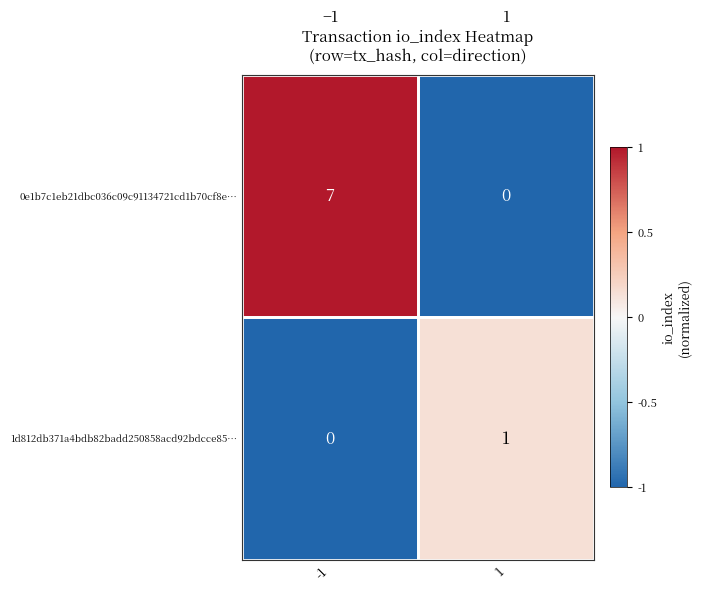

True or false: 0e1b7c1eb21dbc036c09c91134721cd1b70cf8e… has a value of 2 at 1.

False